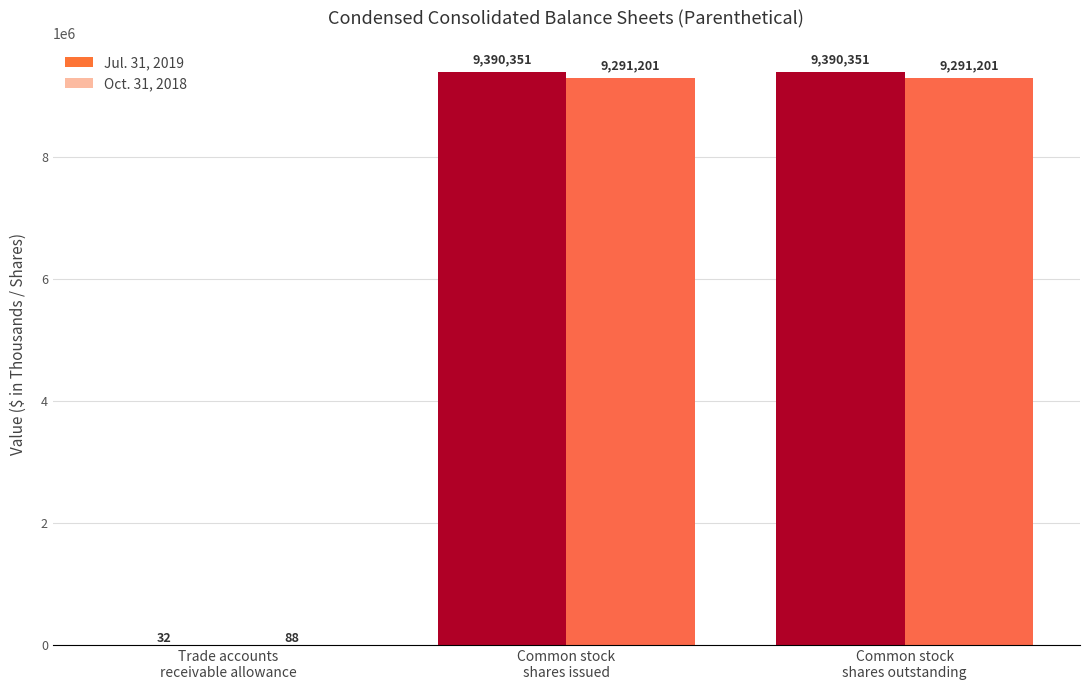

Which series has the largest total across all categories?

Jul. 31, 2019